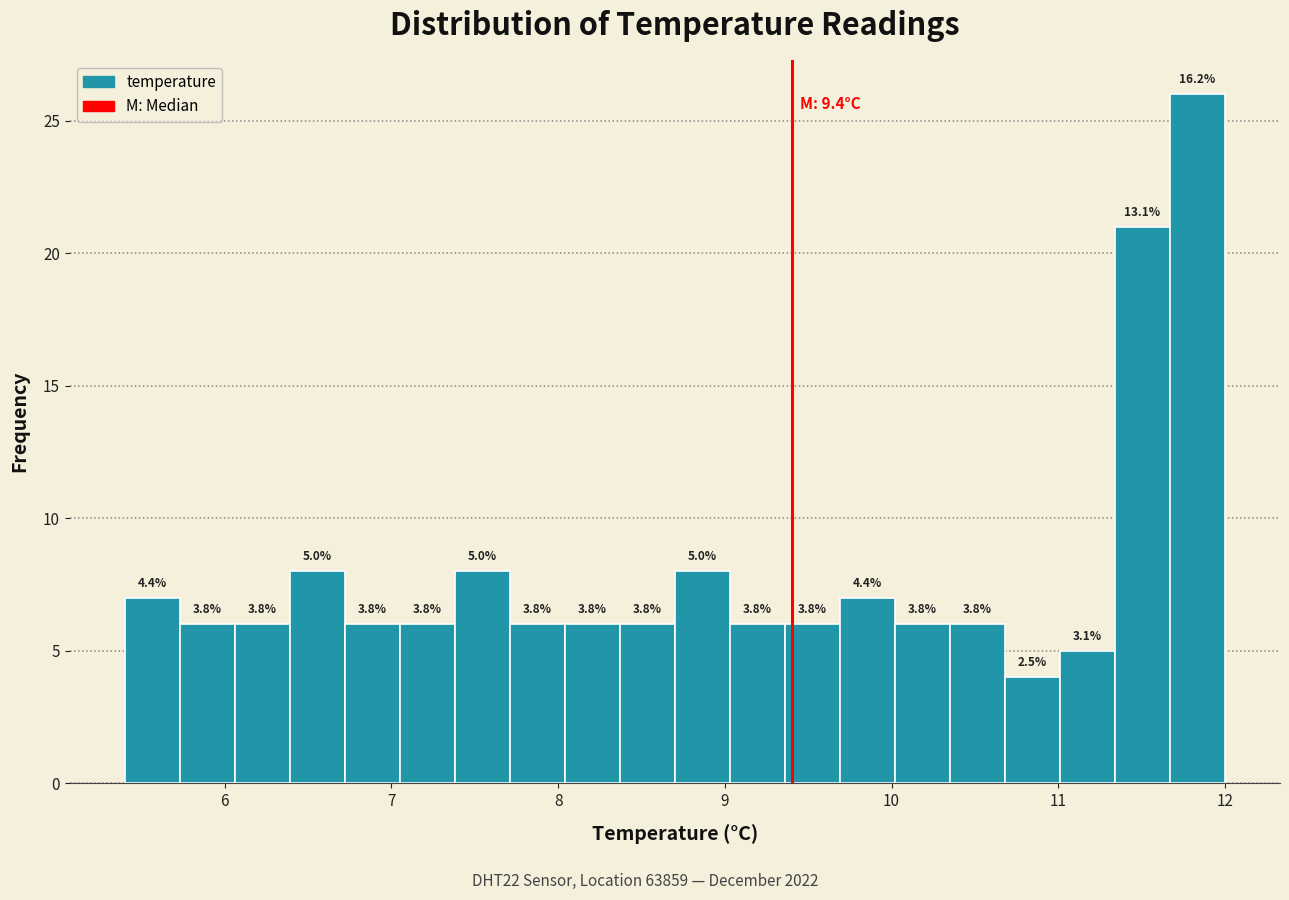

Around what value on the x-axis is the tallest bar? Give the approximate position of its centre, as read against the axis.

11.8